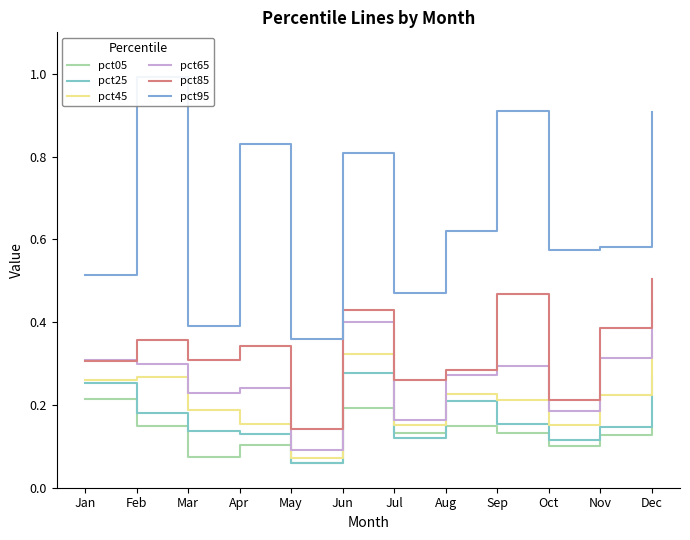

Reading left to right, list all the values displayed in this chart.

pct05: Jan=0.2	Feb=0.1	Mar=0.1	Apr=0.1	May=0.1	Jun=0.2	Jul=0.1	Aug=0.1	Sep=0.1	Oct=0.1	Nov=0.1	Dec=0.1
pct25: Jan=0.3	Feb=0.2	Mar=0.1	Apr=0.1	May=0.1	Jun=0.3	Jul=0.1	Aug=0.2	Sep=0.2	Oct=0.1	Nov=0.1	Dec=0.3
pct45: Jan=0.3	Feb=0.3	Mar=0.2	Apr=0.2	May=0.1	Jun=0.3	Jul=0.2	Aug=0.2	Sep=0.2	Oct=0.2	Nov=0.2	Dec=0.4
pct65: Jan=0.3	Feb=0.3	Mar=0.2	Apr=0.2	May=0.1	Jun=0.4	Jul=0.2	Aug=0.3	Sep=0.3	Oct=0.2	Nov=0.3	Dec=0.4
pct85: Jan=0.3	Feb=0.4	Mar=0.3	Apr=0.3	May=0.1	Jun=0.4	Jul=0.3	Aug=0.3	Sep=0.5	Oct=0.2	Nov=0.4	Dec=0.5
pct95: Jan=0.5	Feb=1.0	Mar=0.4	Apr=0.8	May=0.4	Jun=0.8	Jul=0.5	Aug=0.6	Sep=0.9	Oct=0.6	Nov=0.6	Dec=0.9